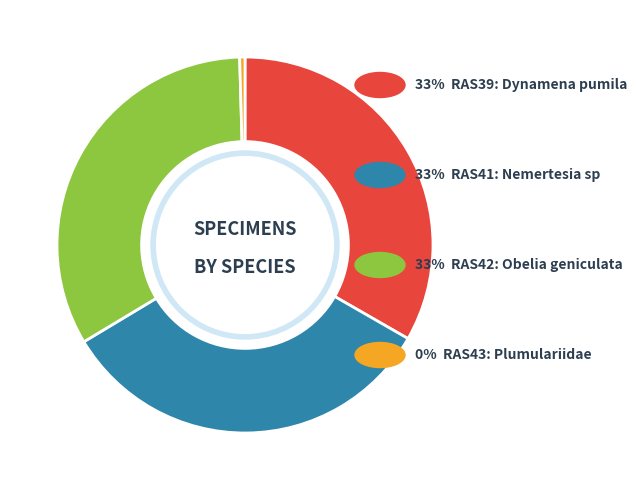

How many slices are in this pie chart?

4